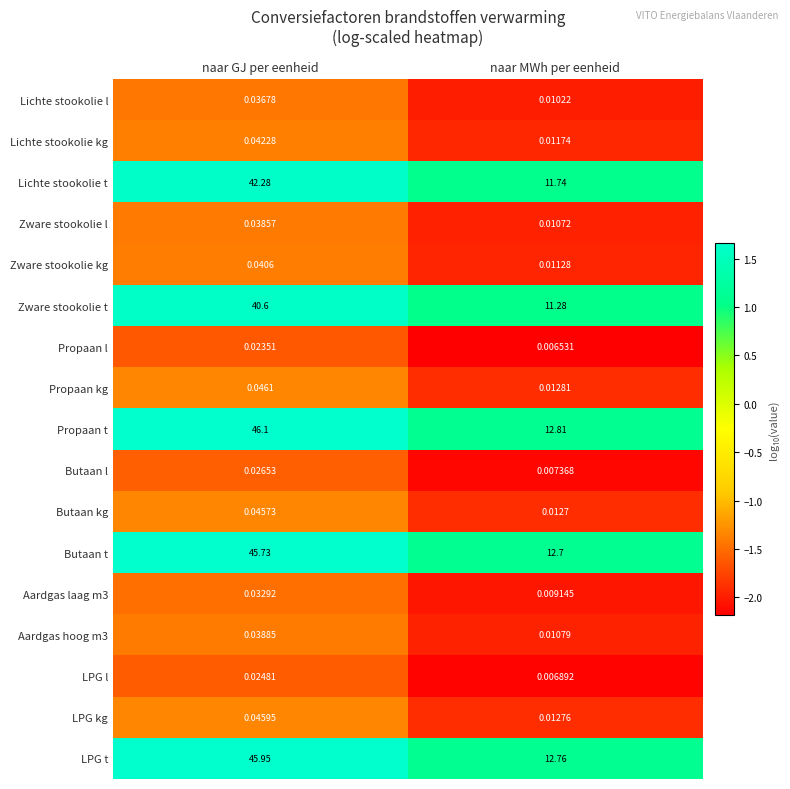

Is the value of Butaan kg at naar GJ per eenheid greater than the value of Zware stookolie l at naar MWh per eenheid?

Yes